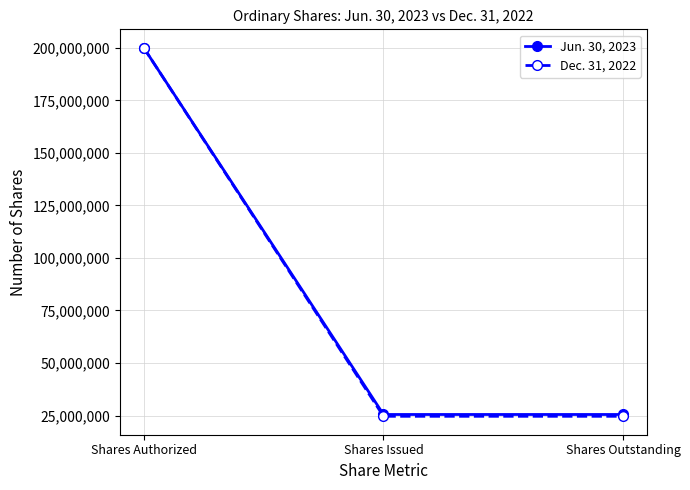

Is the value of Dec. 31, 2022 at Shares Authorized greater than the value of Jun. 30, 2023 at Shares Outstanding?

Yes